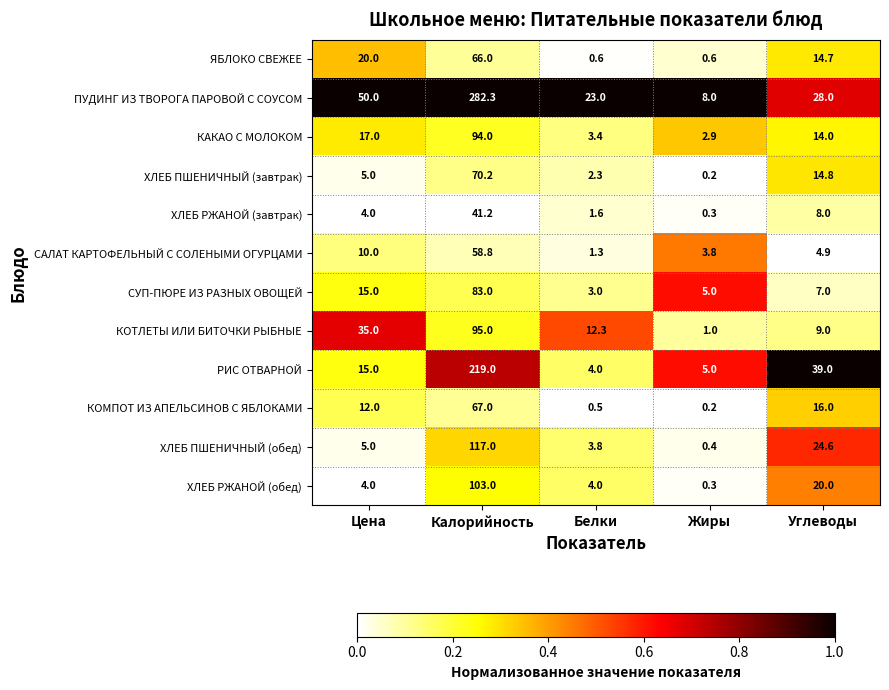

Between Жиры and Углеводы, which series saw the biggest shift?

РИС ОТВАРНОЙ